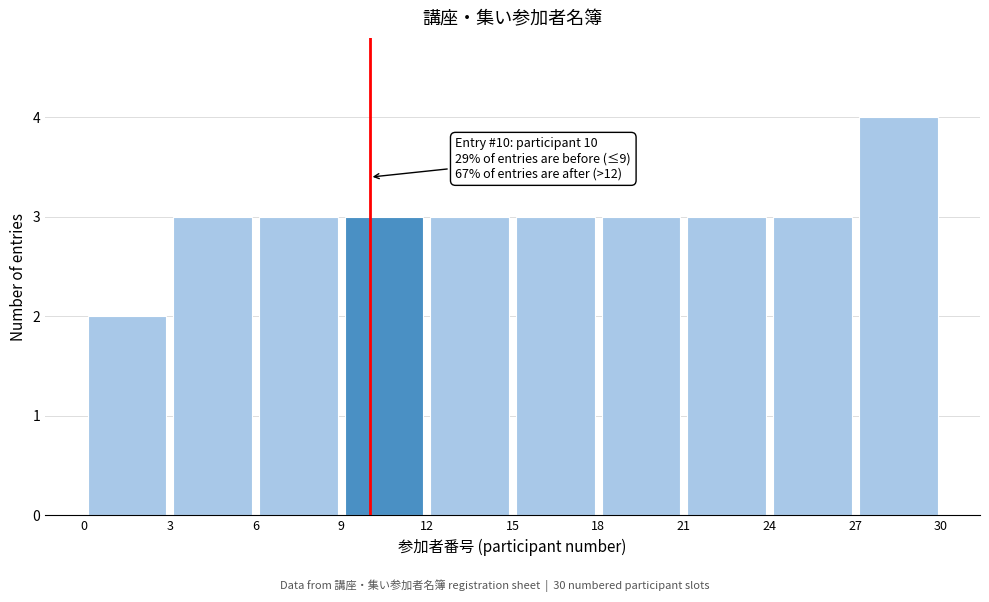

Which range on the x-axis has the tallest bar?

27 to 30